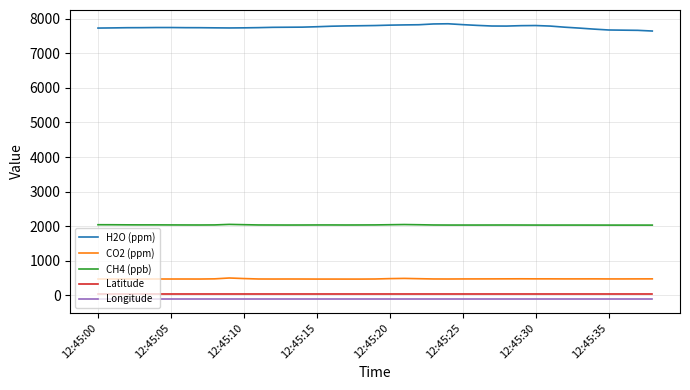

Which series has the largest total across all categories?

H2O (ppm)